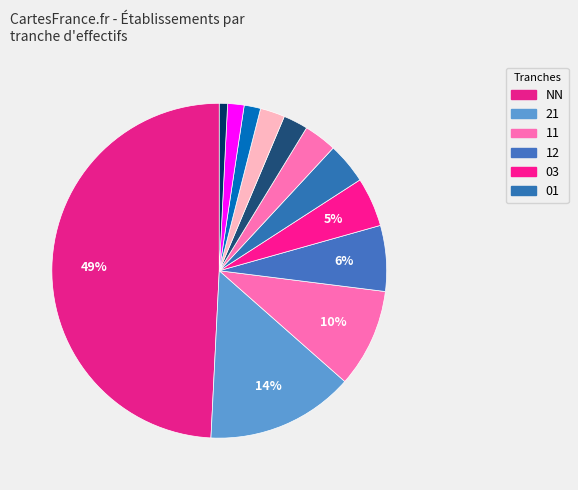

How many segments does this pie chart have?

12